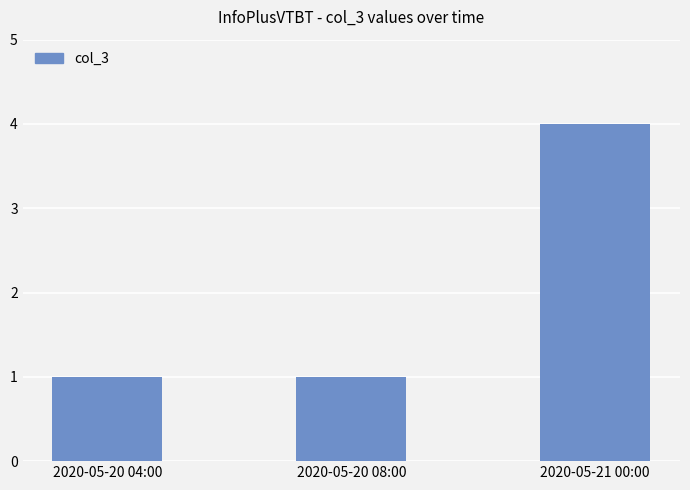

The chart shows a value of 1 at 2020-05-20 04:00. True or false?

True